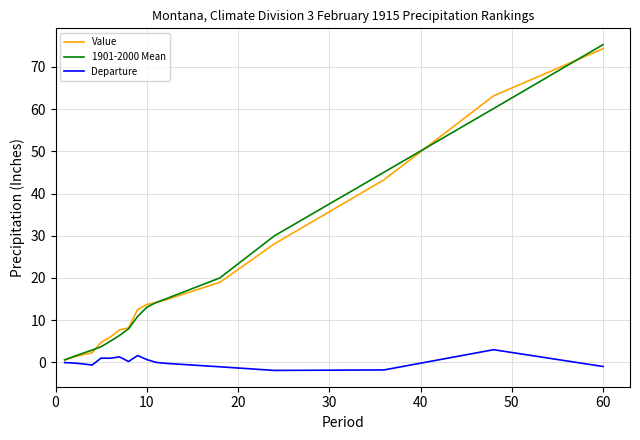

Which series has the widest spread of values?

1901-2000 Mean